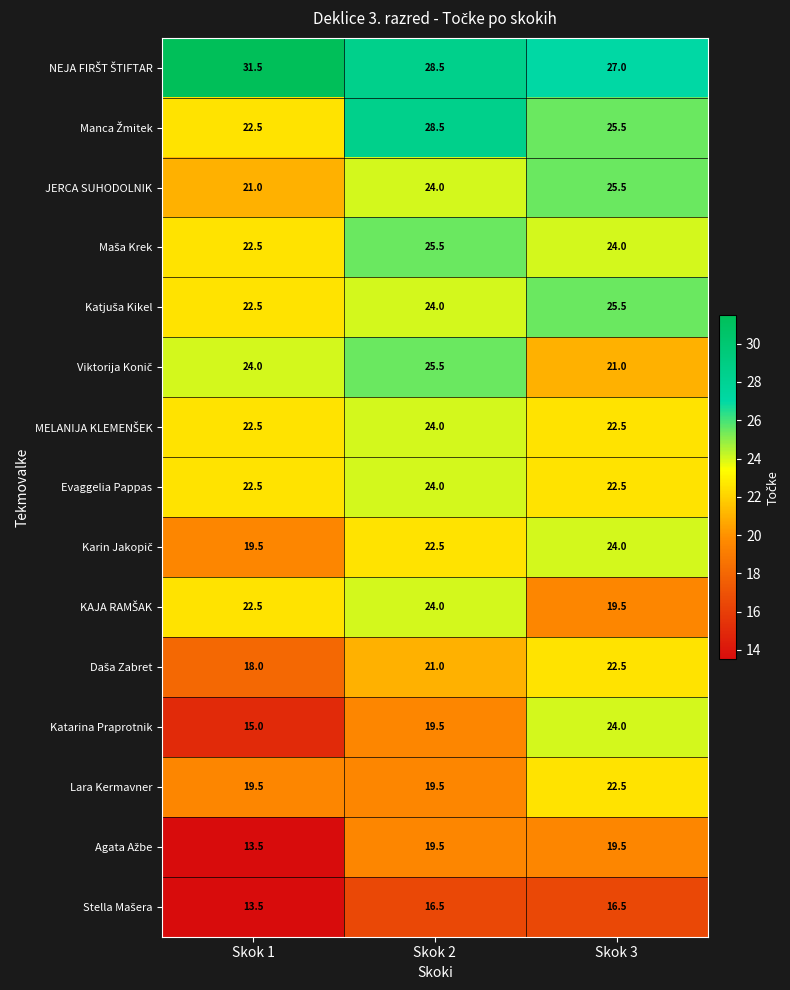

What is the difference between the highest and lowest values at Skok 3?

10.5